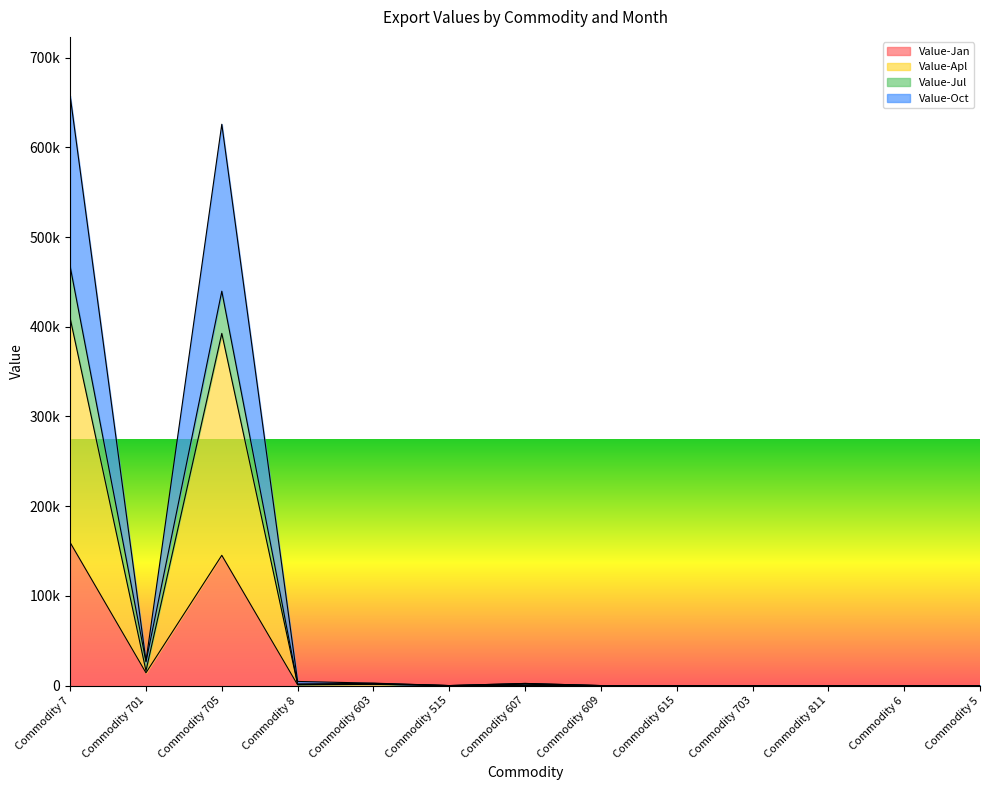

Where is the first local maximum for Value-Jul?

Commodity 705